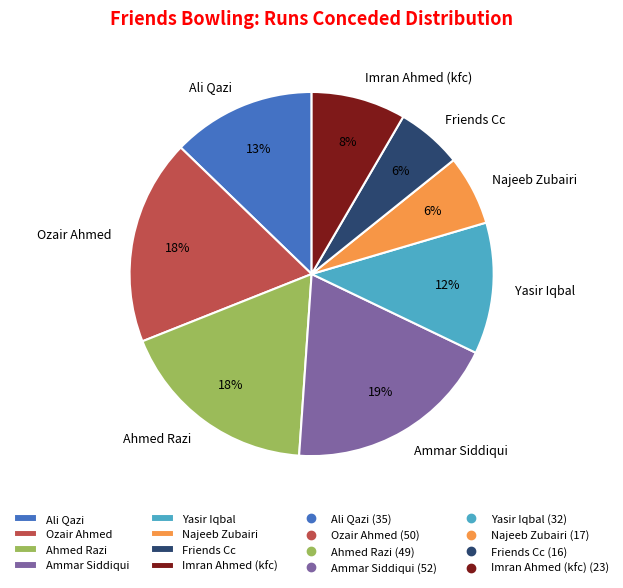

How many segments does this pie chart have?

8